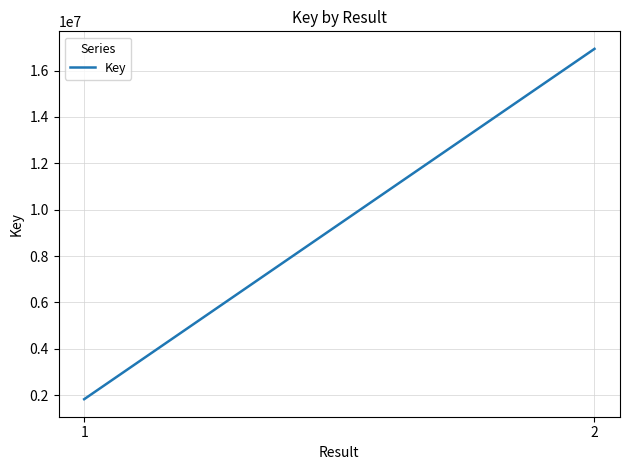

Reading left to right, list all the values displayed in this chart.

1=1824149	2=16939488